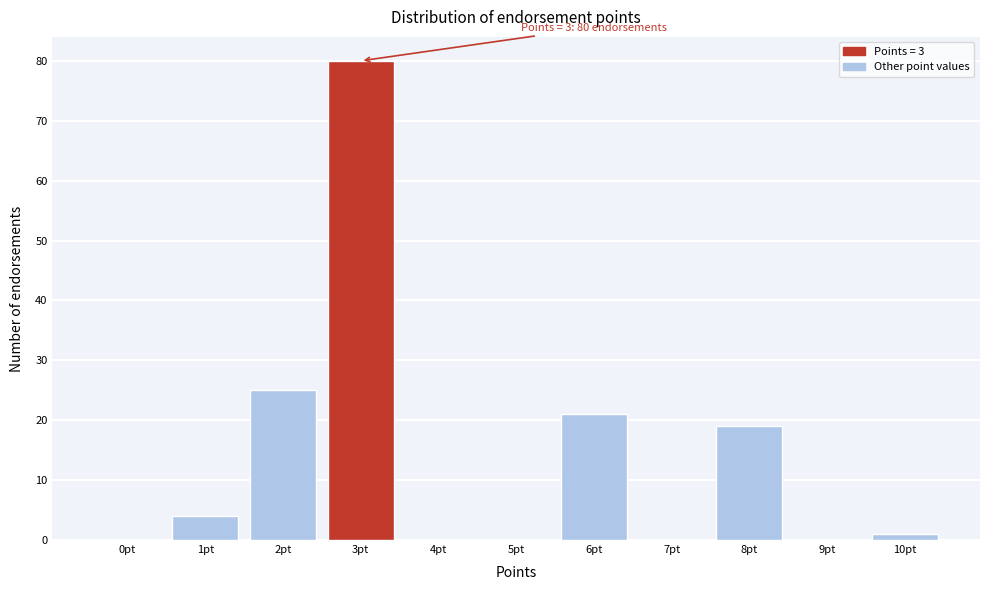

Reading left to right, list all the values displayed in this chart.

0pt=0	1pt=4	2pt=25	3pt=80	4pt=0	5pt=0	6pt=21	7pt=0	8pt=19	9pt=0	10pt=1